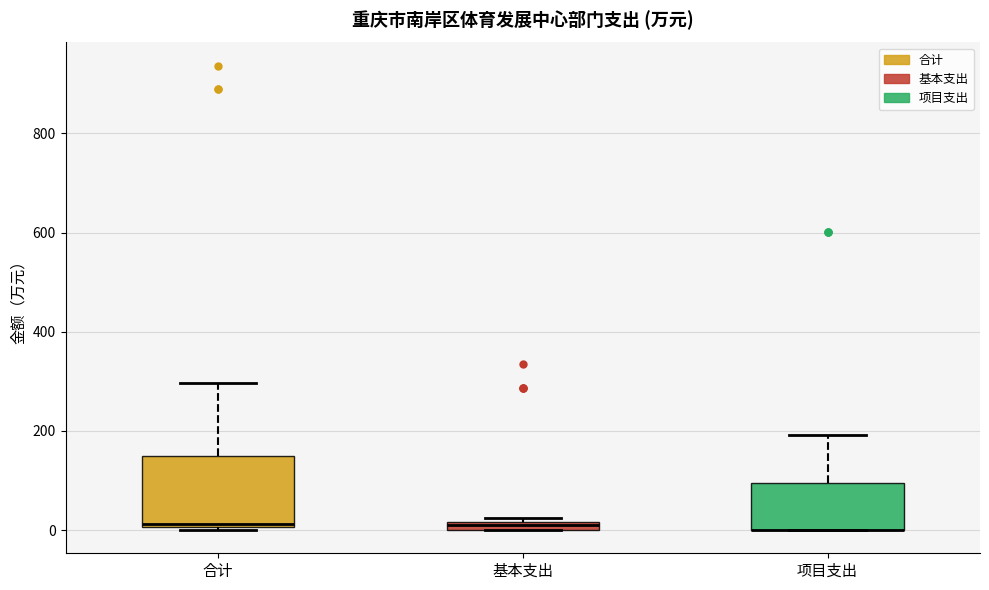

Which box is the tallest, from its lower edge to its upper edge?

合计